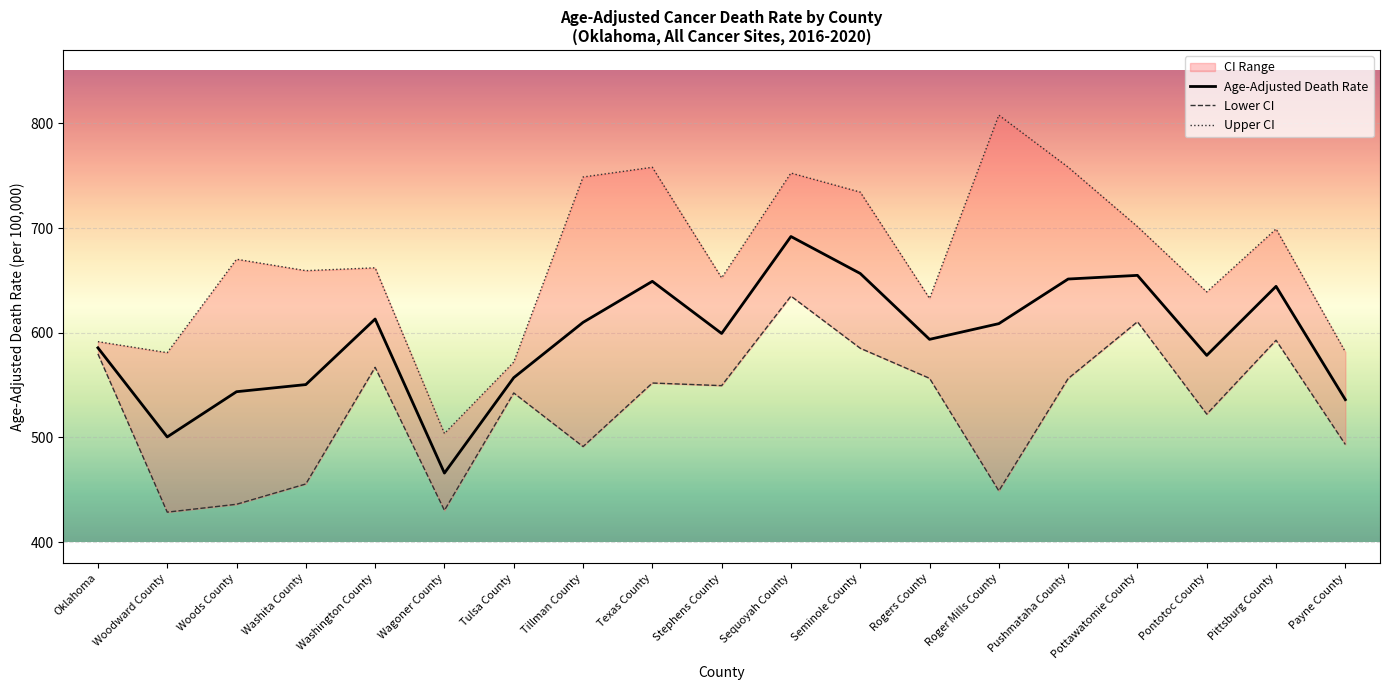

Is the value of Age-Adjusted Death Rate at Pottawatomie County greater than the value of Lower CI at Tillman County?

Yes